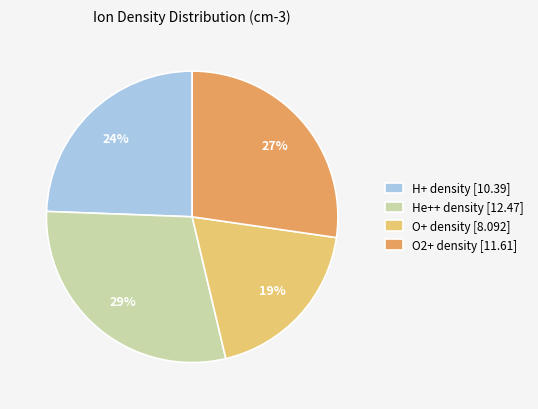

Combined, do O+ density [8.092] and He++ density [12.47] account for over 50%?

No